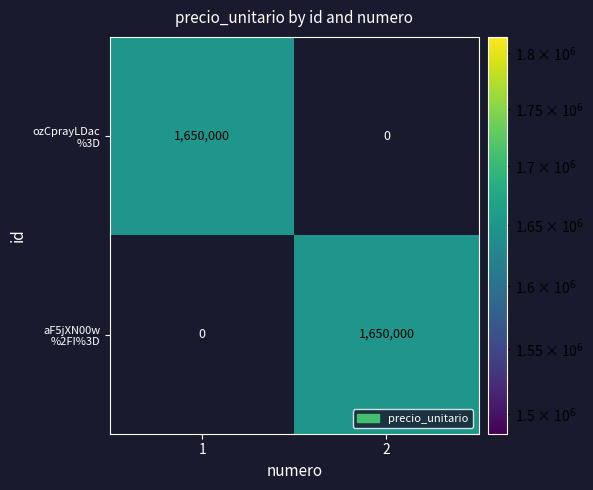

What is the spread (max minus min) of values at 1?

1650000